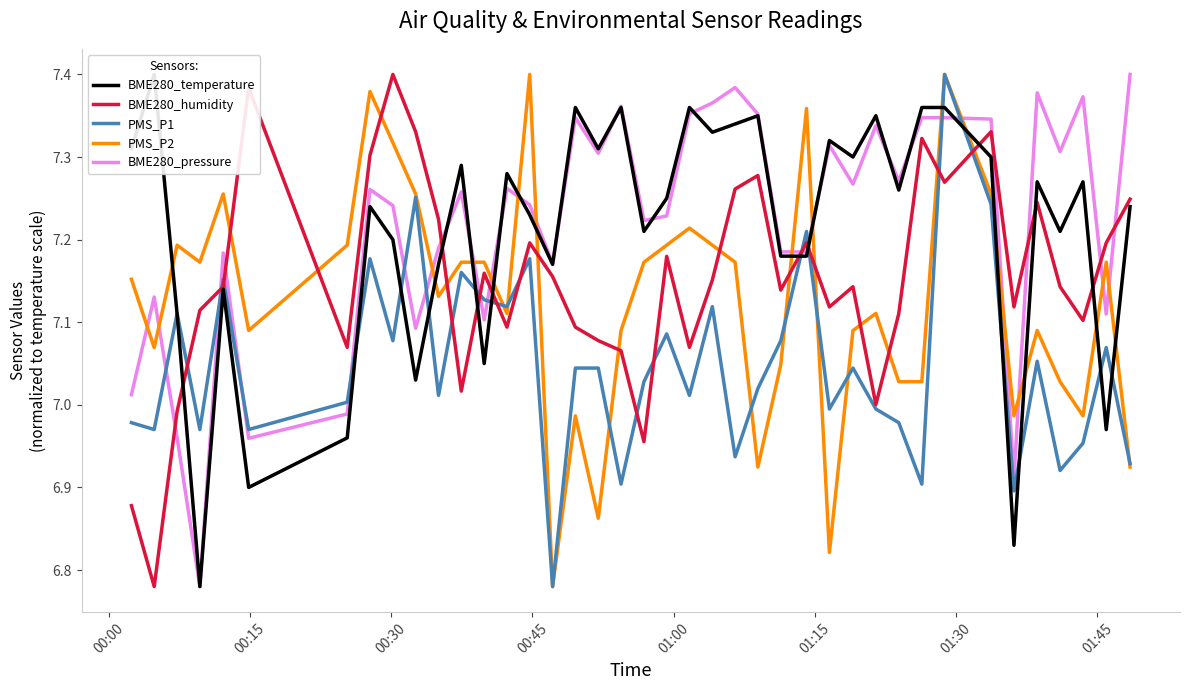

True or false: BME280_pressure and PMS_P2 cross at least once.

True